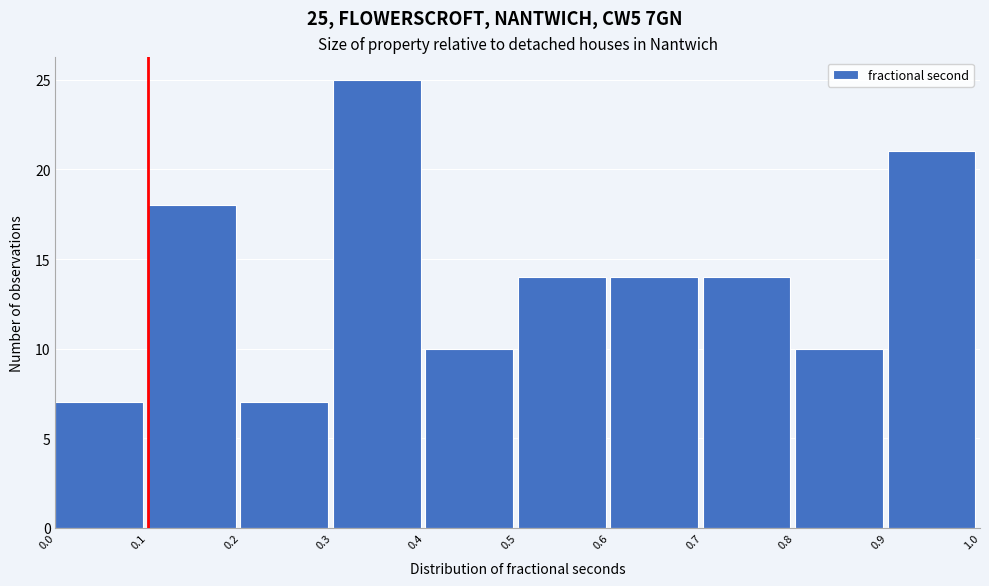

Over which range of the x-axis is the bar tallest?

0.3 to 0.4